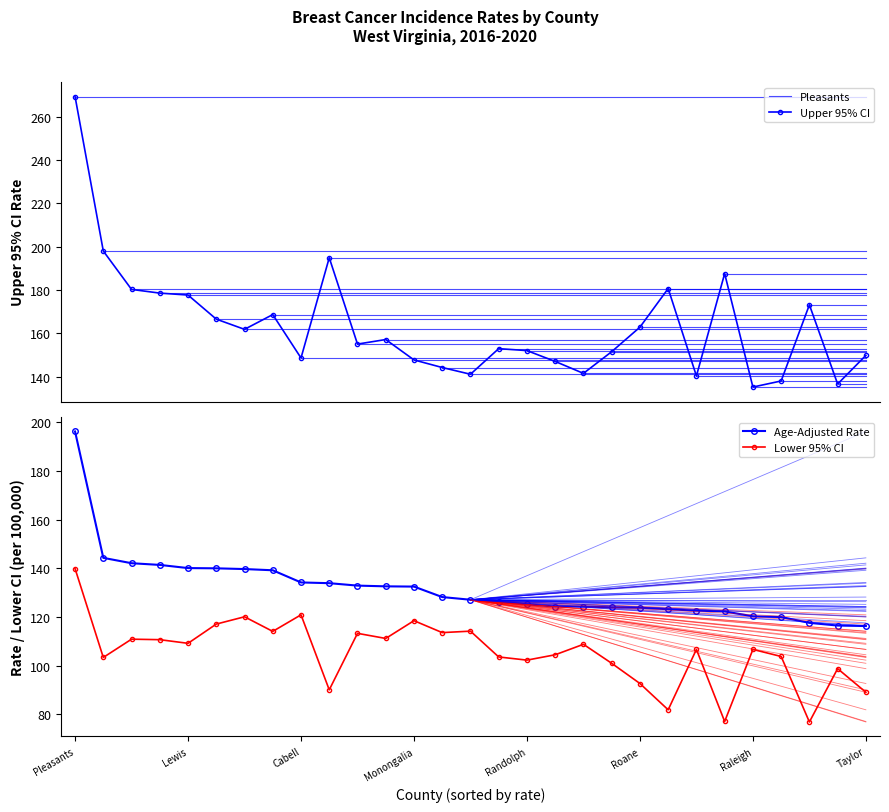

What is the difference between the highest and lowest values at Wirt?

110.5